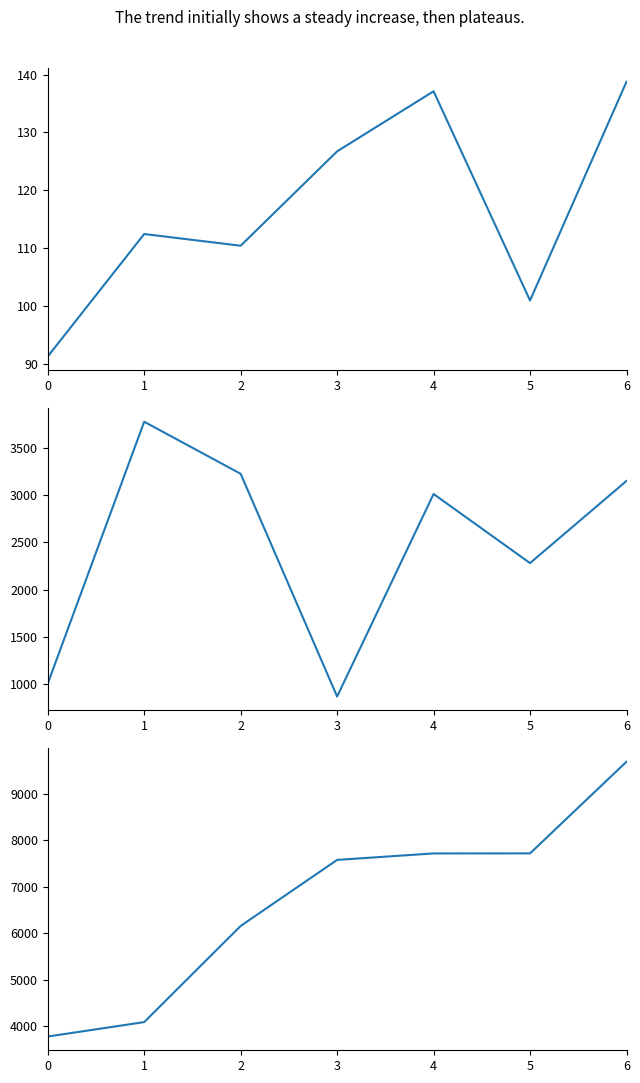

List the series in order of their peak value, highest first.

sharesOwnedFollowingTransaction, transactionShares, transactionPricePerShare